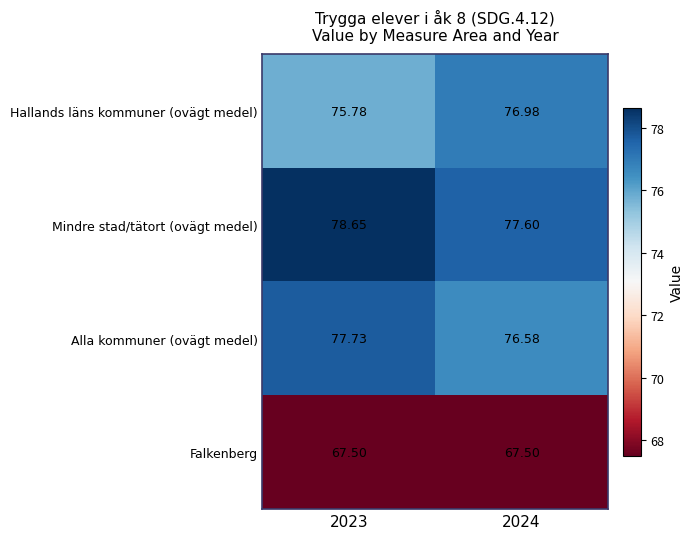

Rank the series at 2023 from highest to lowest value.

Mindre stad/tätort (ovägt medel), Alla kommuner (ovägt medel), Hallands läns kommuner (ovägt medel), Falkenberg